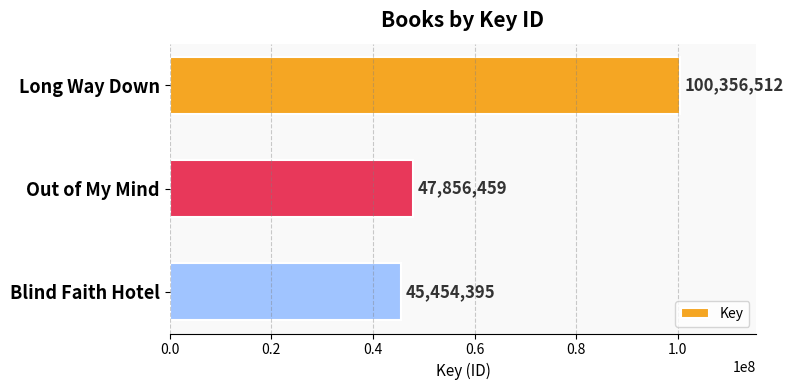

What is the approximate value at Long Way Down, to the nearest 100?

100356500